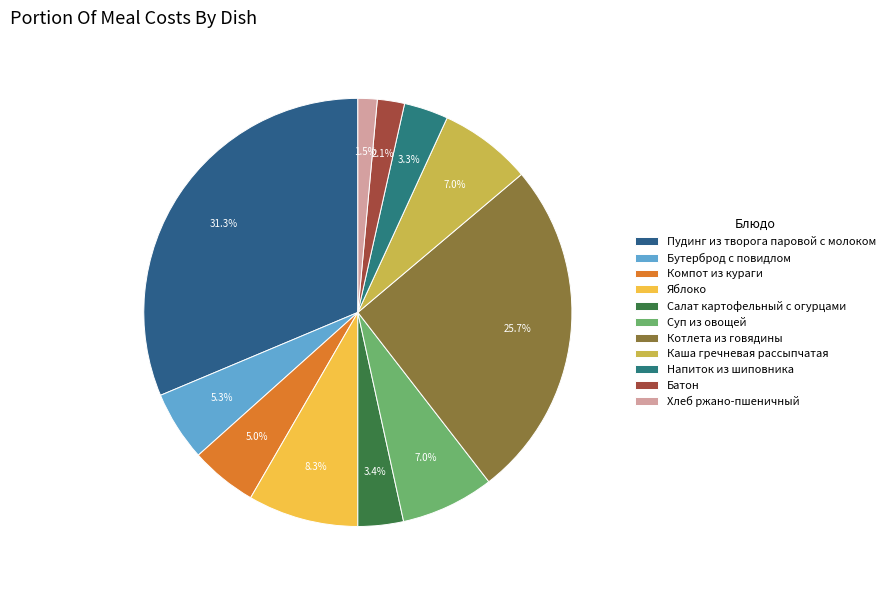

Is the sum of Котлета из говядины and Батон greater than half?

No